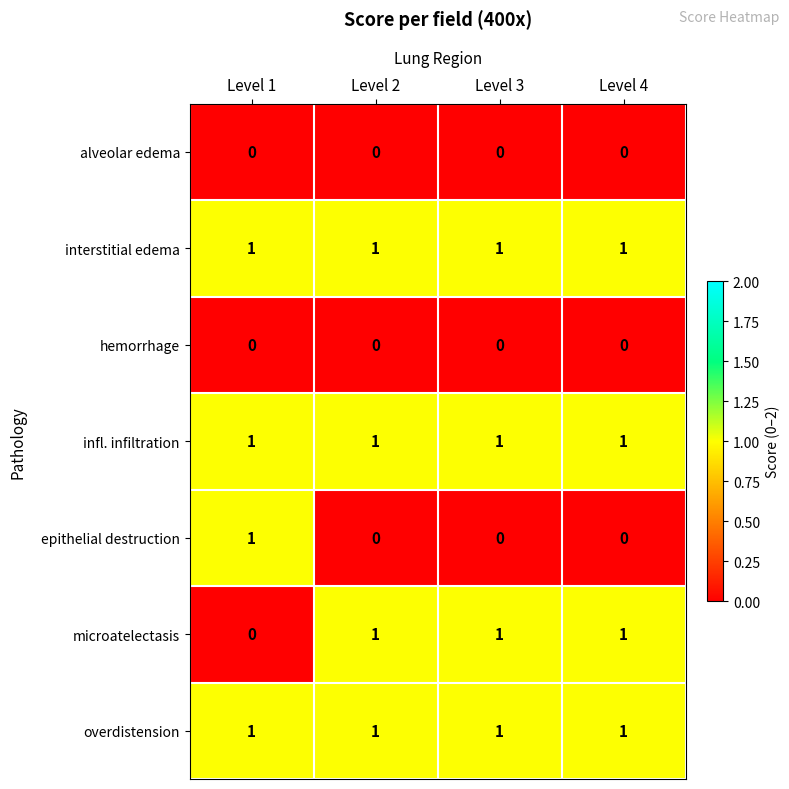

What is the sum of all interstitial edema values?

4